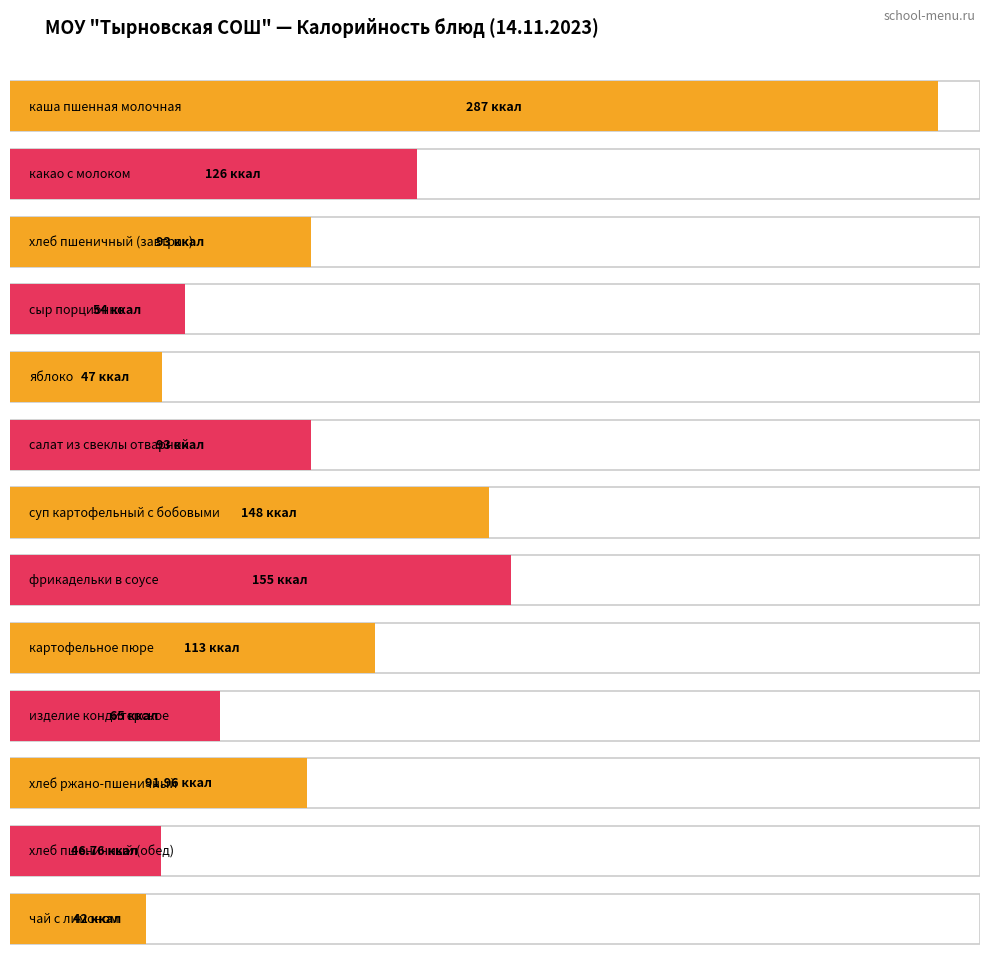

What is the difference between the second highest and second lowest values?

108.2